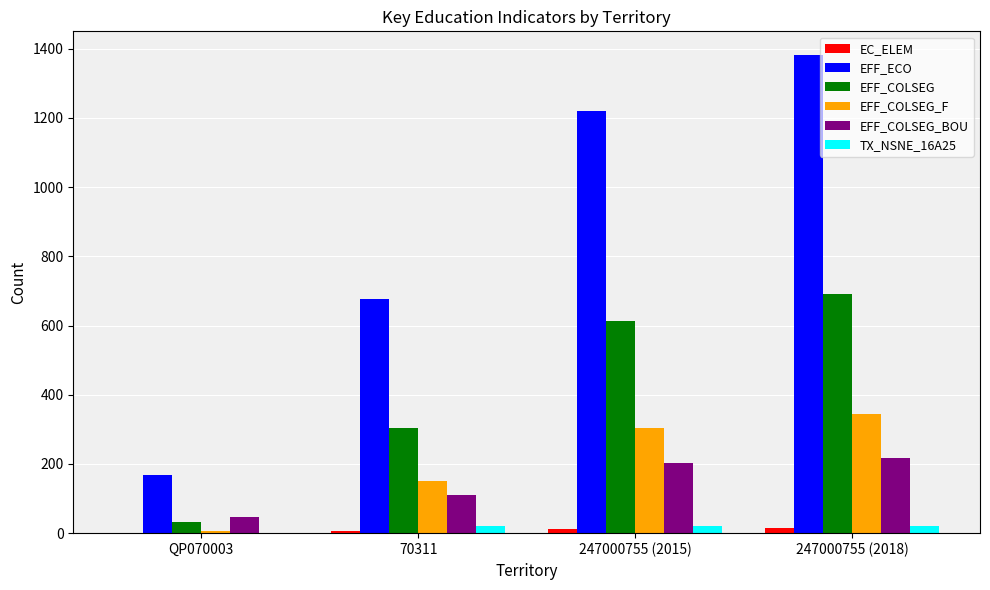

How many positive values does the TX_NSNE_16A25 series have?

3